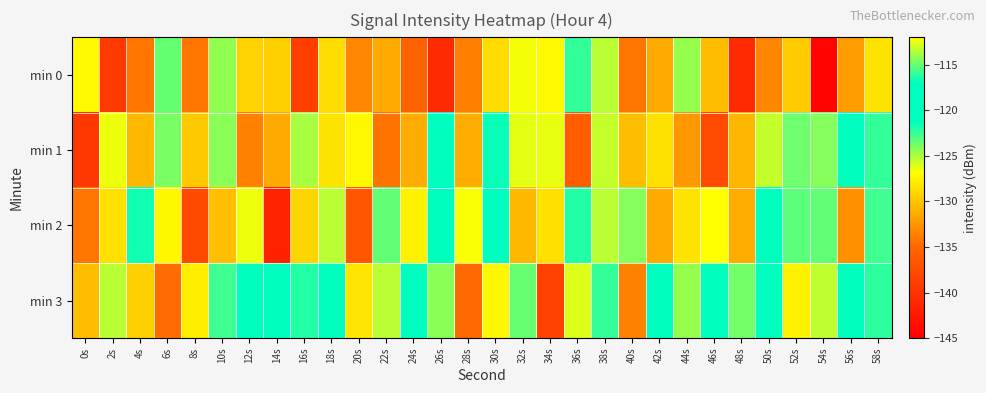

Which series changed the most between 14s and 22s?

min 2